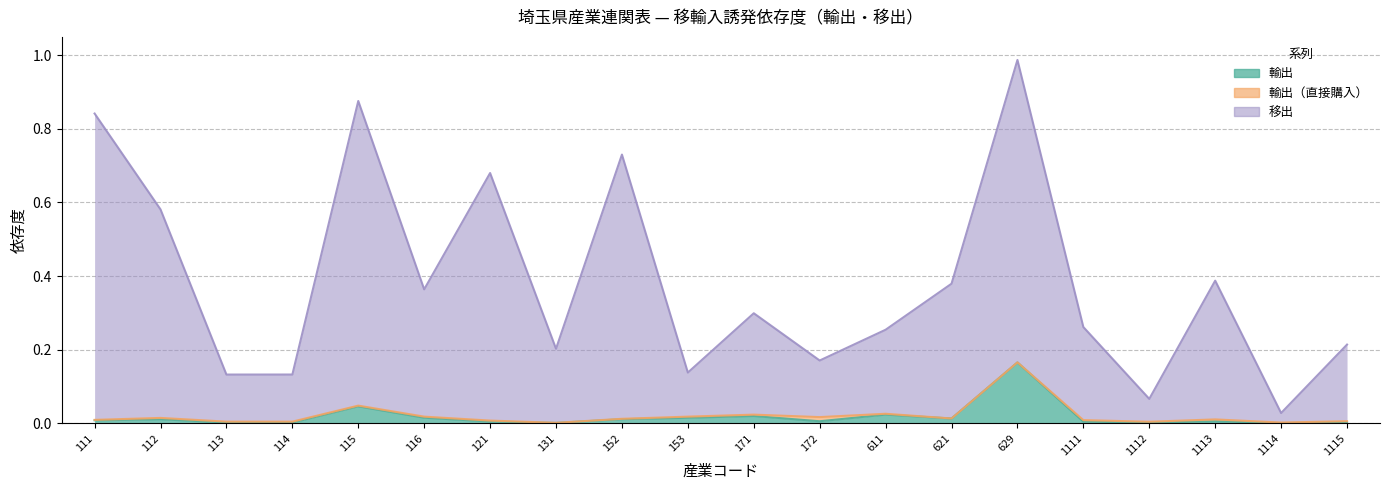

How many interior local valleys does the 輸出 series have?

6